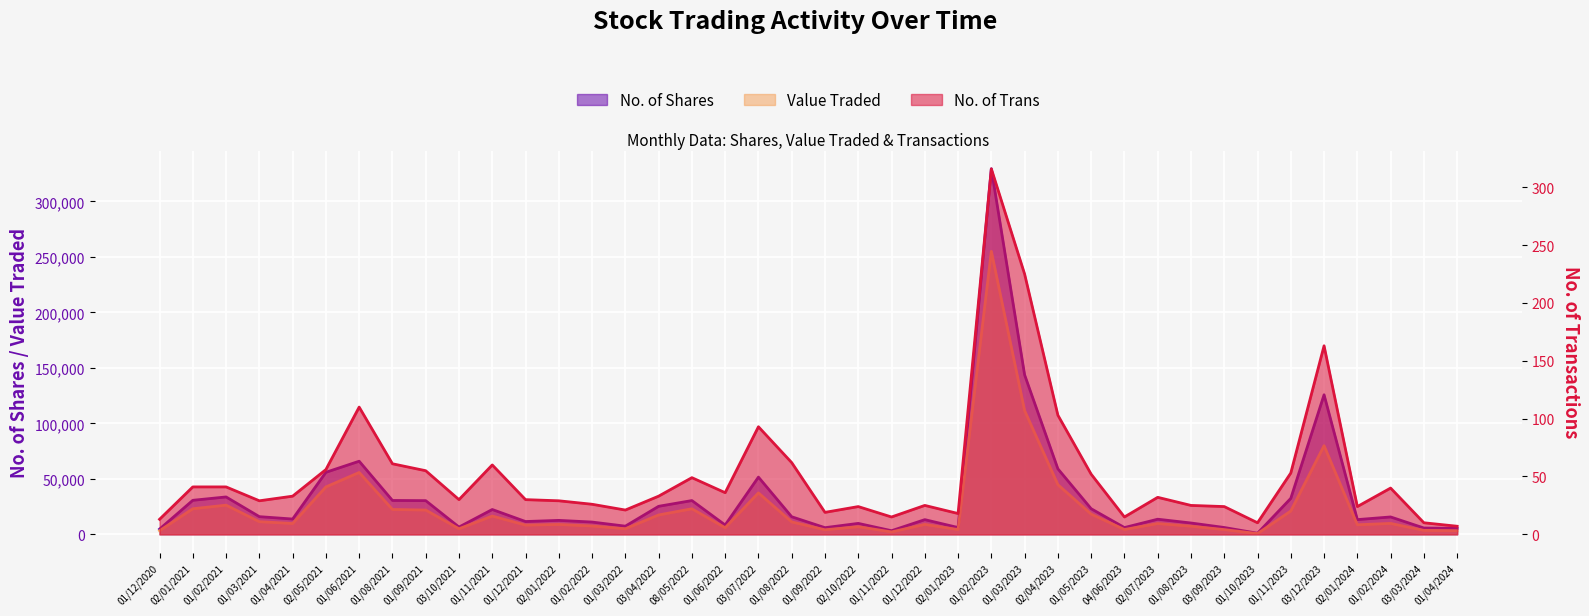

What is the sum of all No. of Trans values?

2108